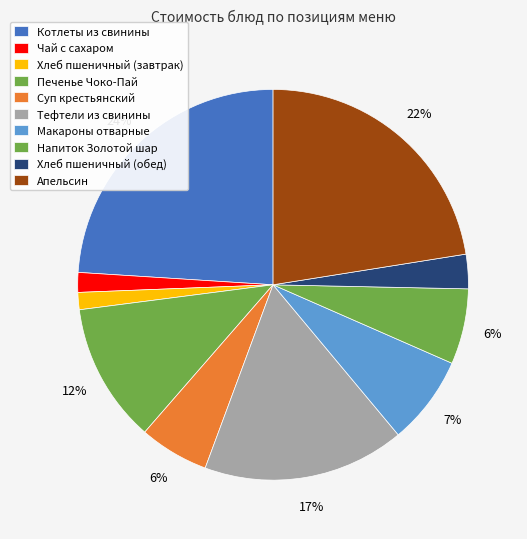

Does Хлеб пшеничный (завтрак) represent more than half of the total?

No